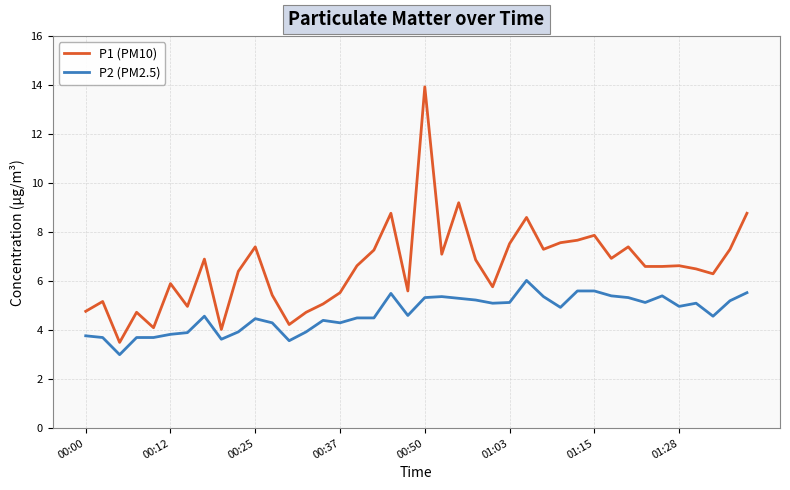

What is the difference between the maximum and minimum values in the P1 (PM10) series?

10.4